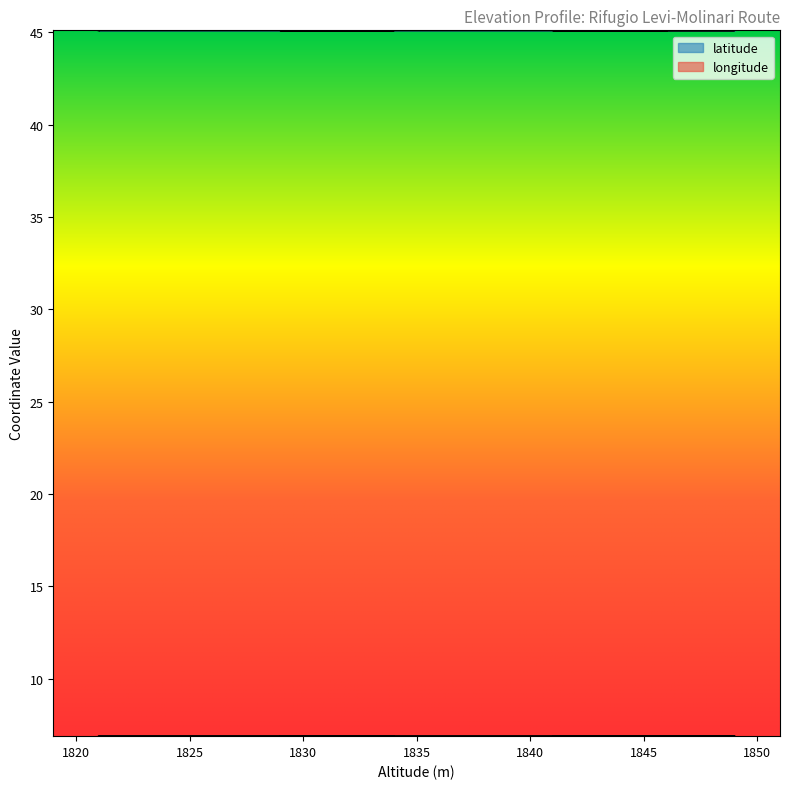

Which series has the largest range (max minus min)?

longitude